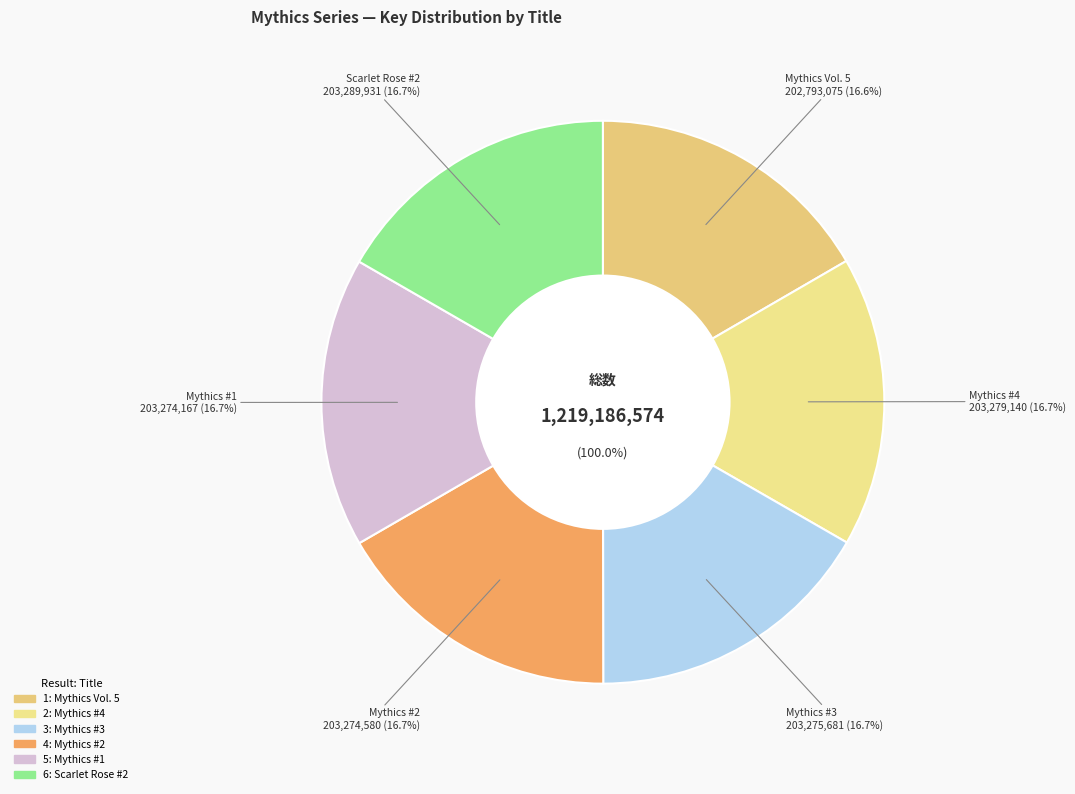

Is it true that Mythics #1 is 30% of the pie?

False